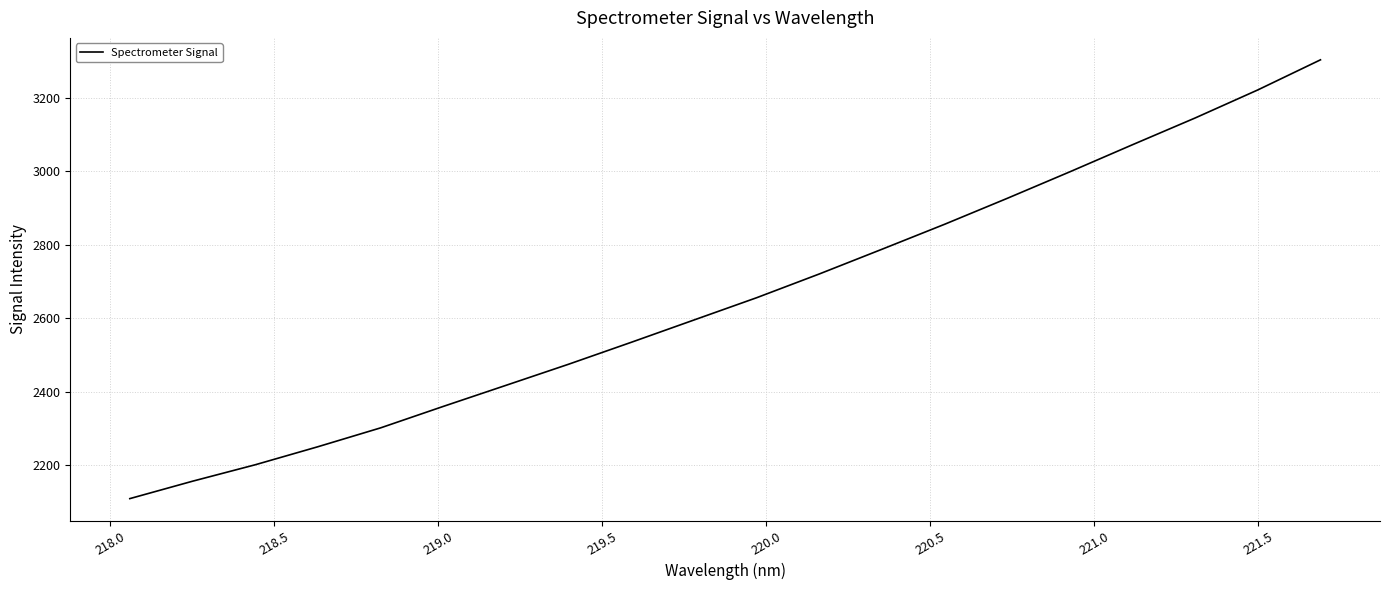

What is the difference between the maximum and minimum values?

1194.6